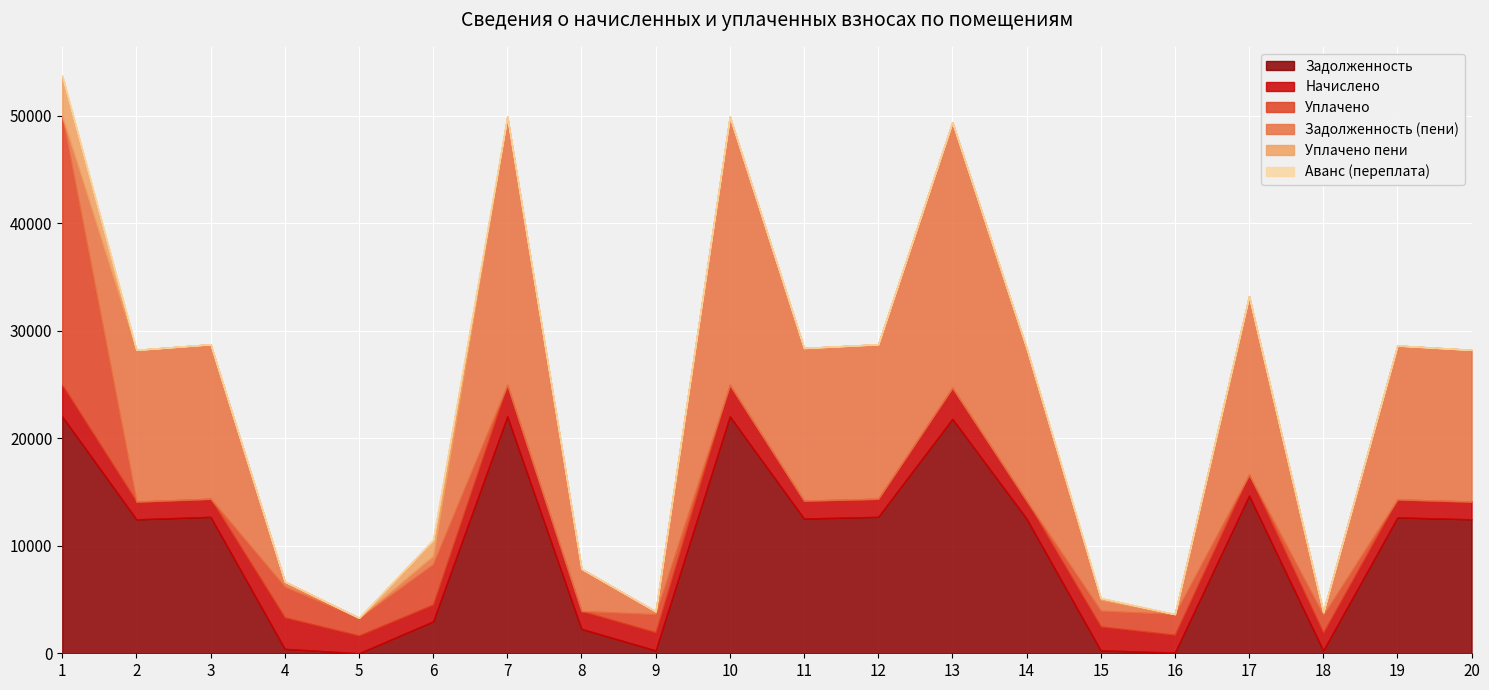

Which series has the largest range (max minus min)?

uplacheno